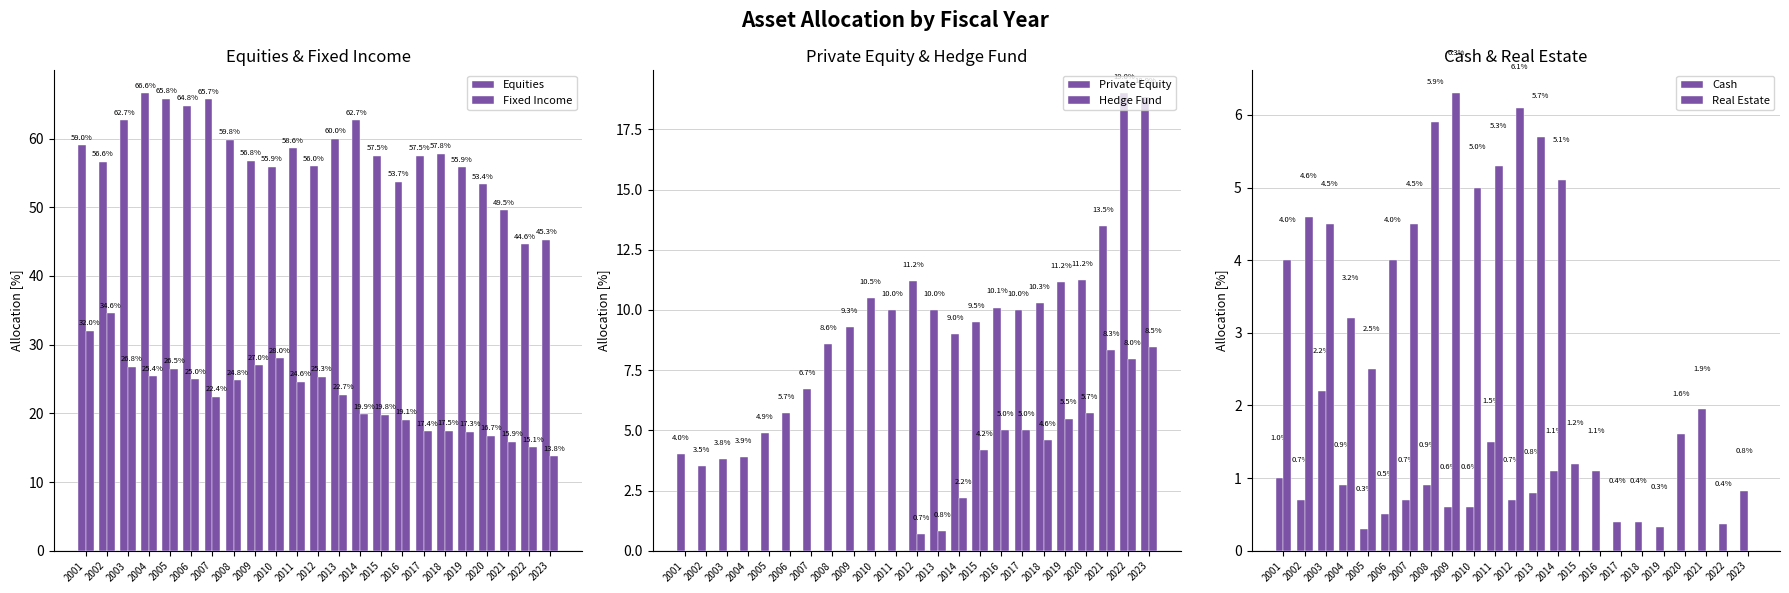

How many data points in Equities are above 57?

13